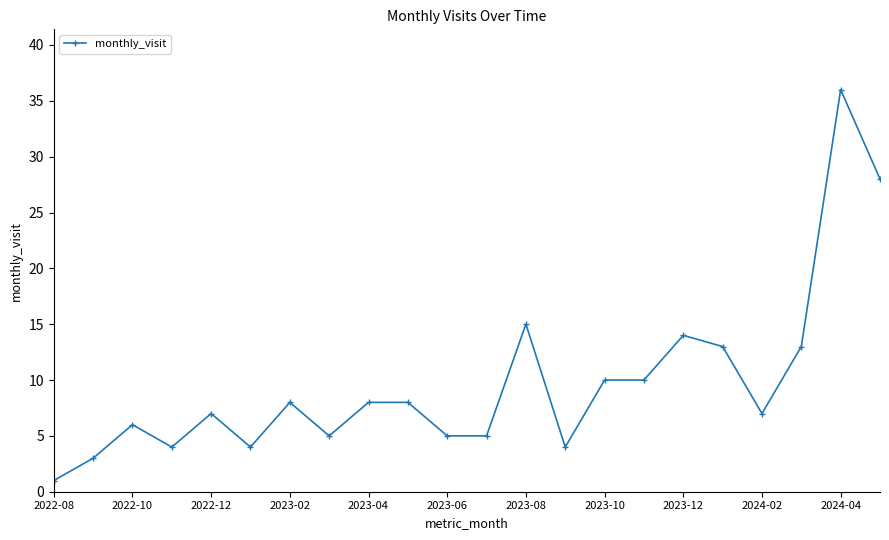

What is the greatest value displayed?

36